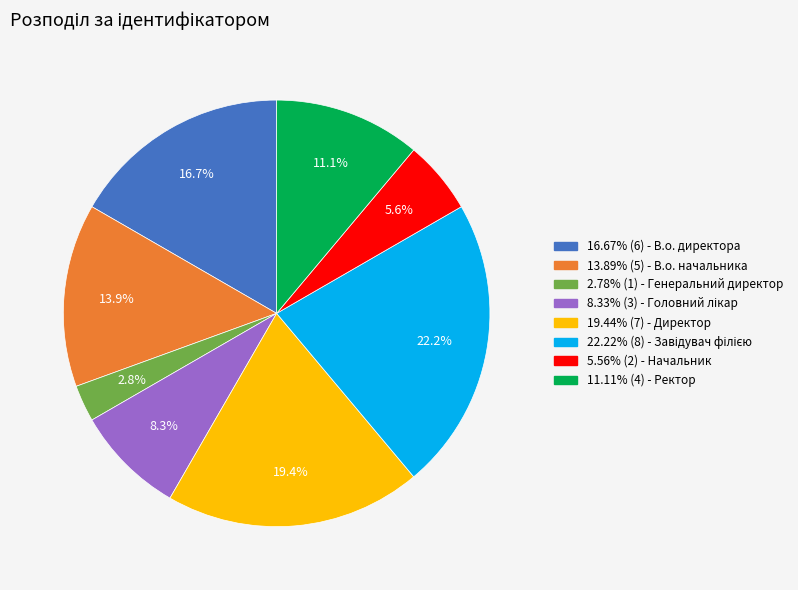

Is there a majority slice in this chart?

No